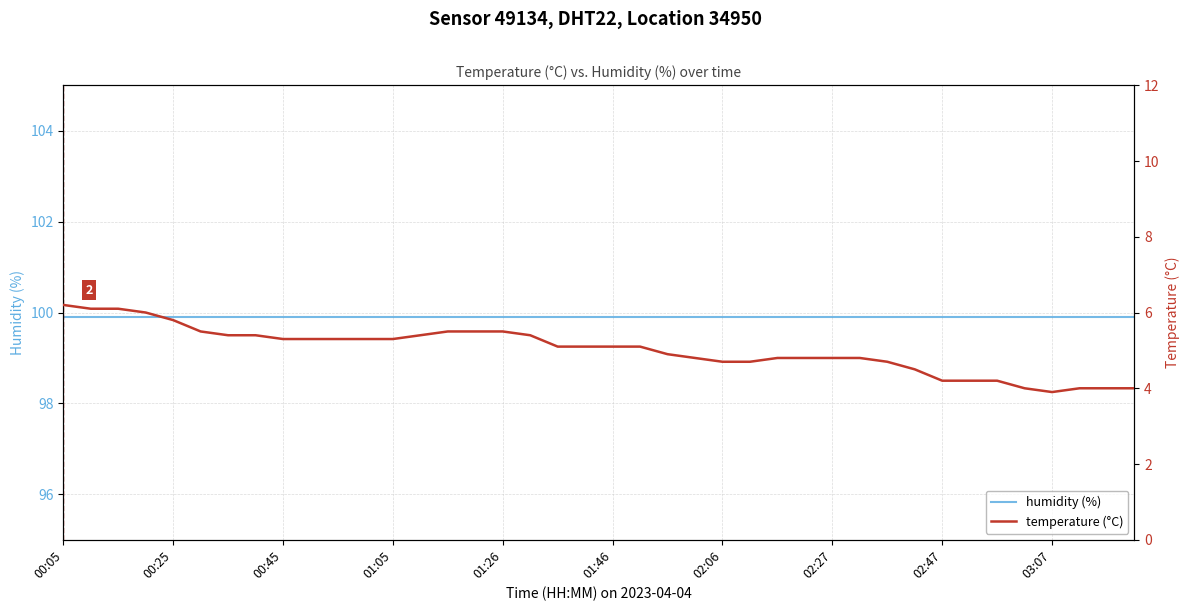

True or false: humidity and temperature cross at least once.

False